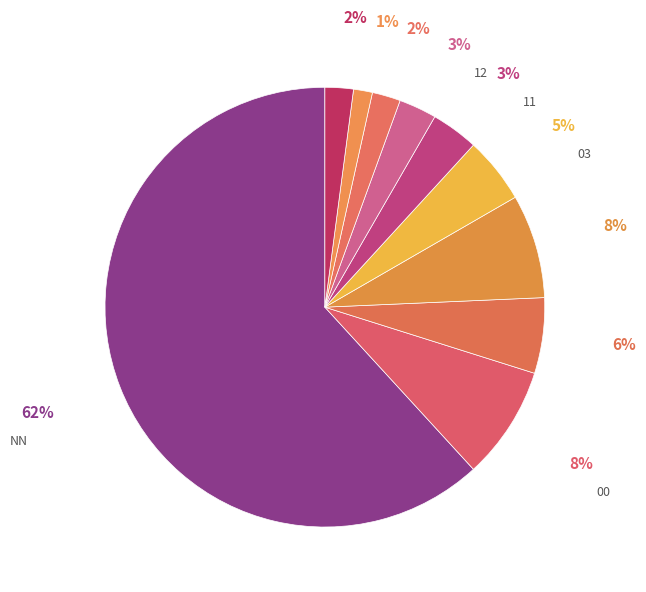

To the nearest percent, what is the combined percentage of 03 and 12?

8%